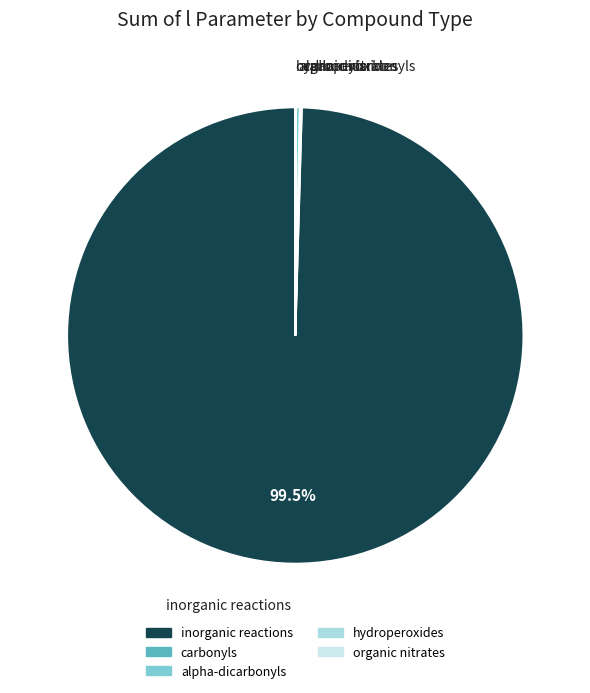

What is the largest slice in the pie chart?

inorganic reactions